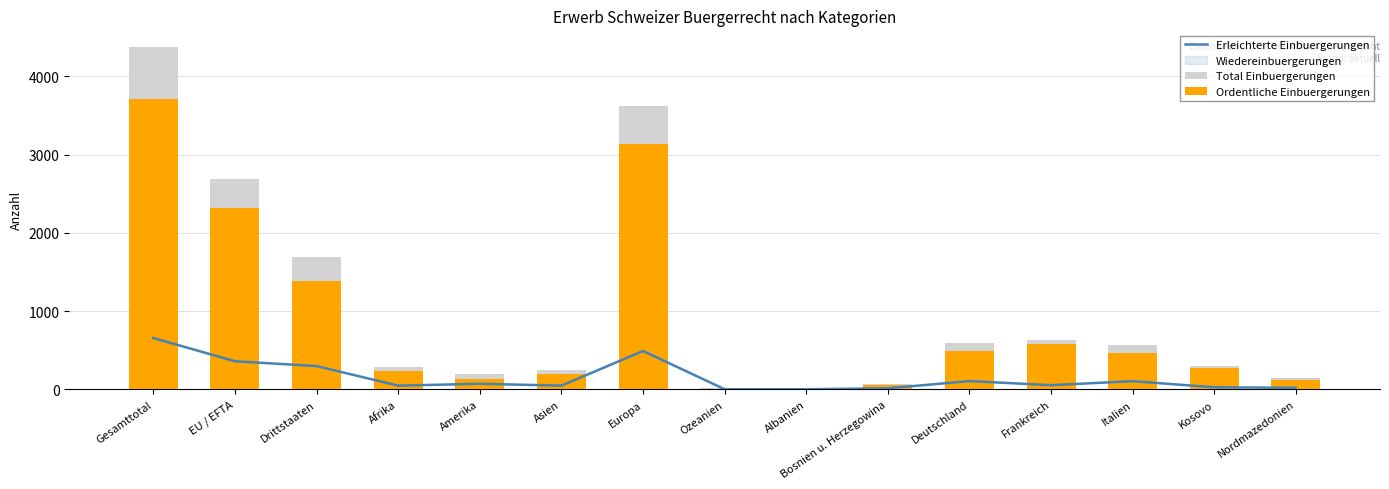

How many bars are there in total?

45